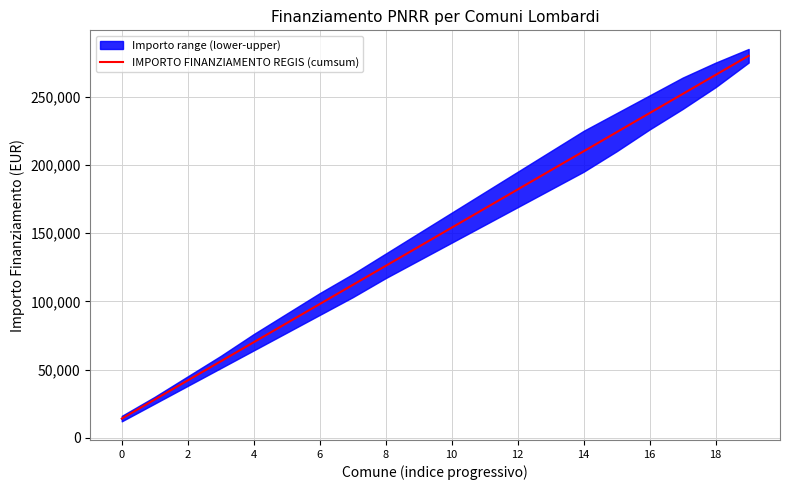

What is the highest value of the IMPORTO FINANZIAMENTO REGIS (cumsum) series?

280000